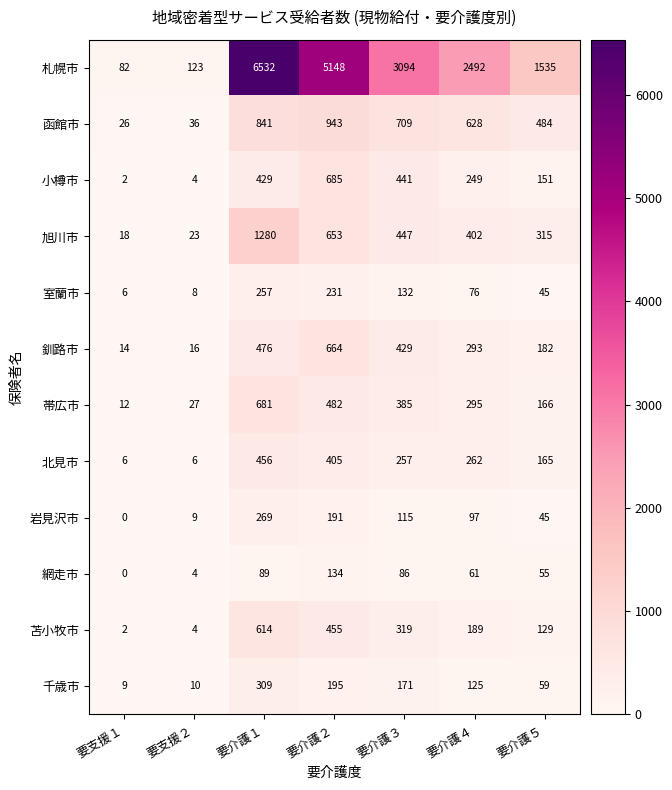

What is the difference between the highest and lowest values at 要介護２?

5014